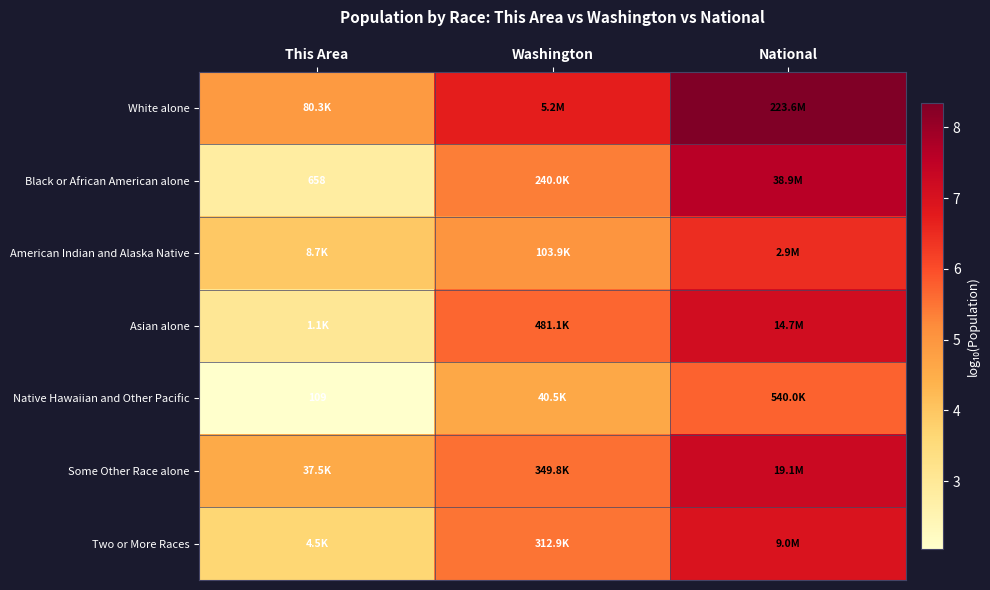

How many data points in Black or African American alone are above 5?

2